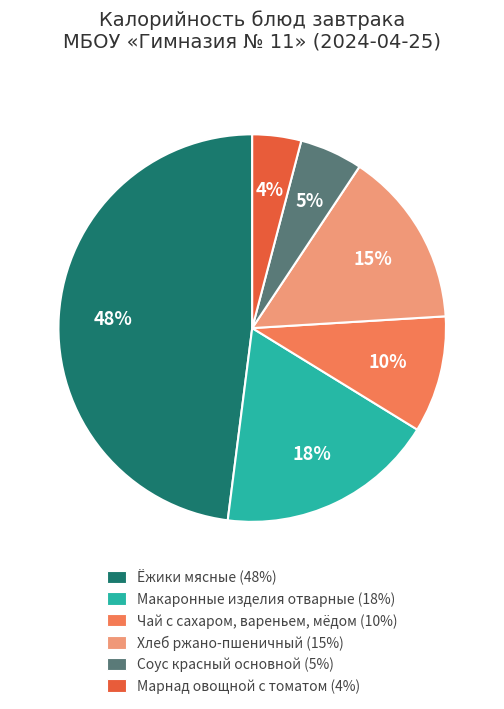

To the nearest percent, what is the difference between the largest and smallest slice percentages?

44%